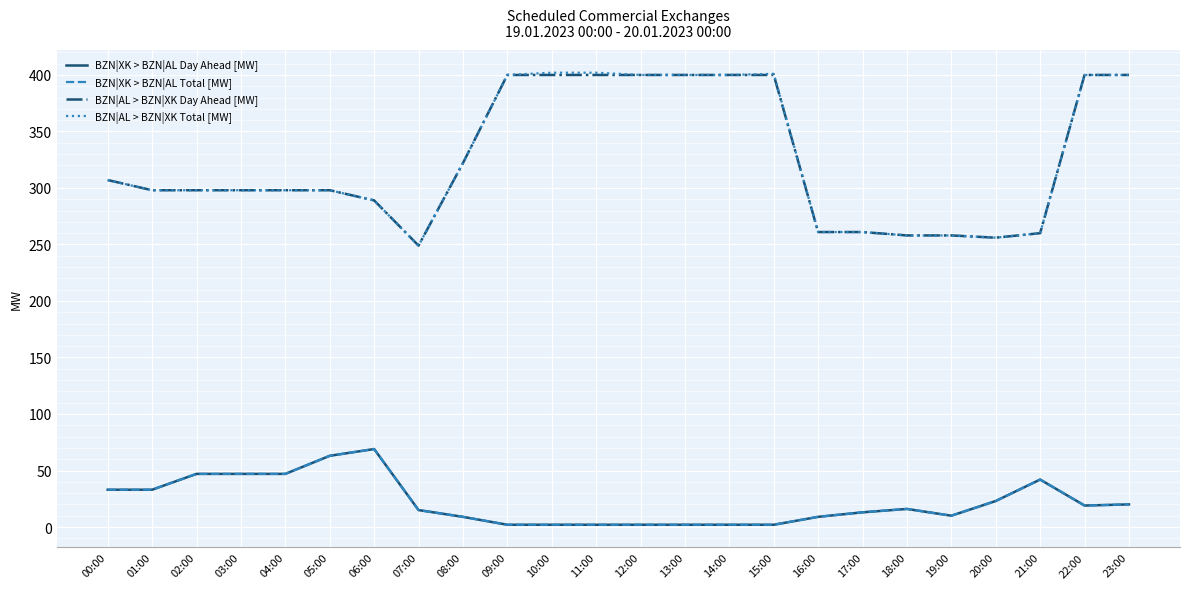

Between 21:00 and 10:00, which is larger?

21:00